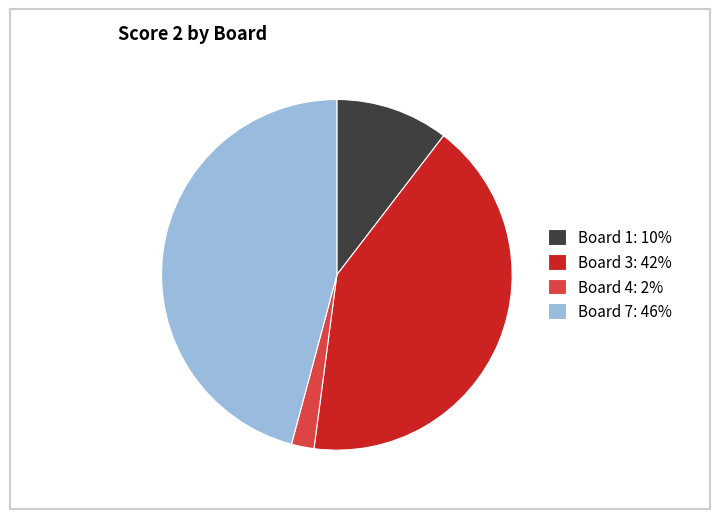

Which slice is the smallest?

Board 4: 2%